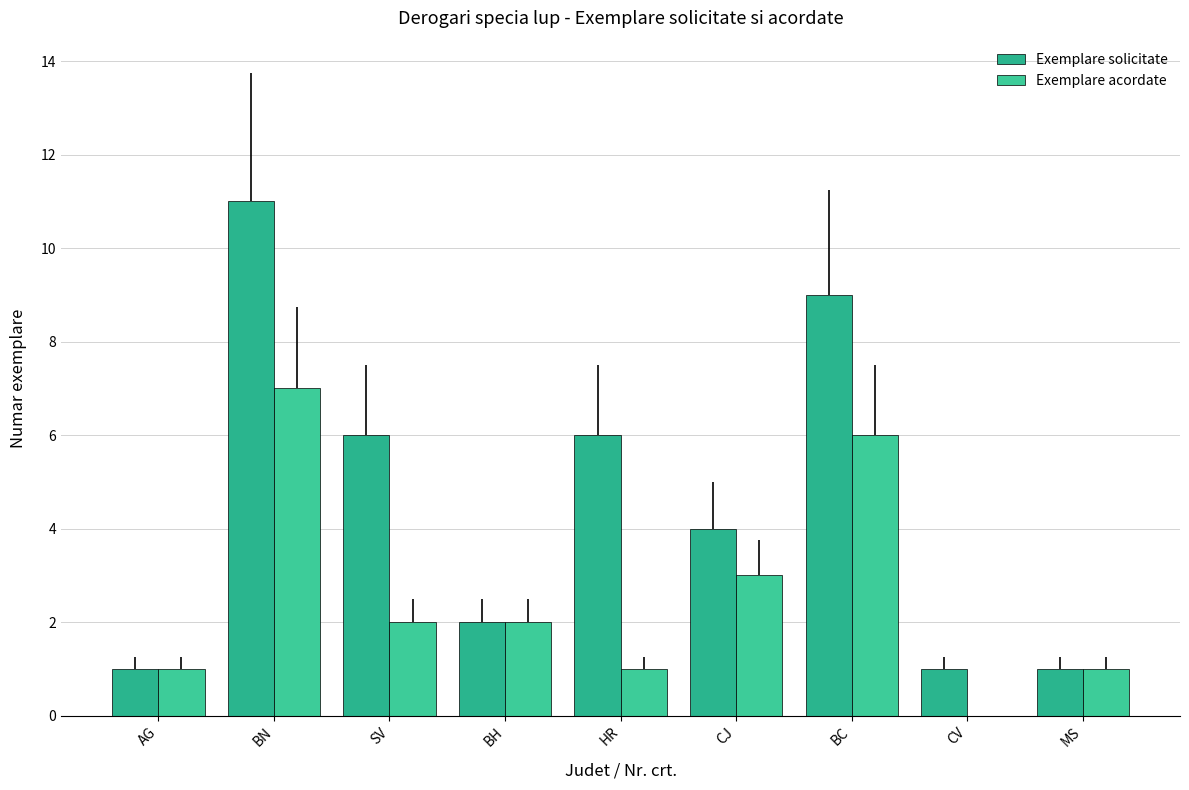

What is the difference between the highest and lowest values at BC?

3